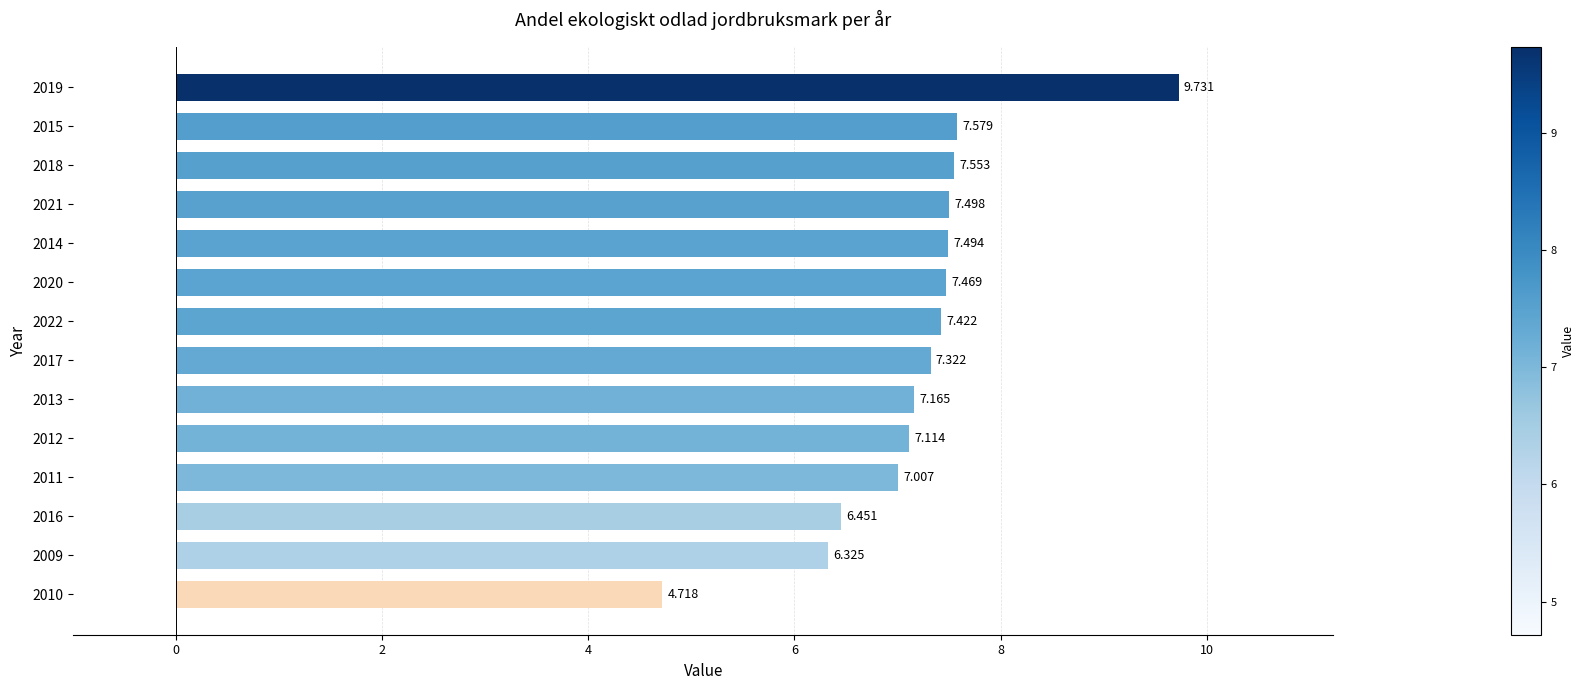

How many bars are there in total?

14